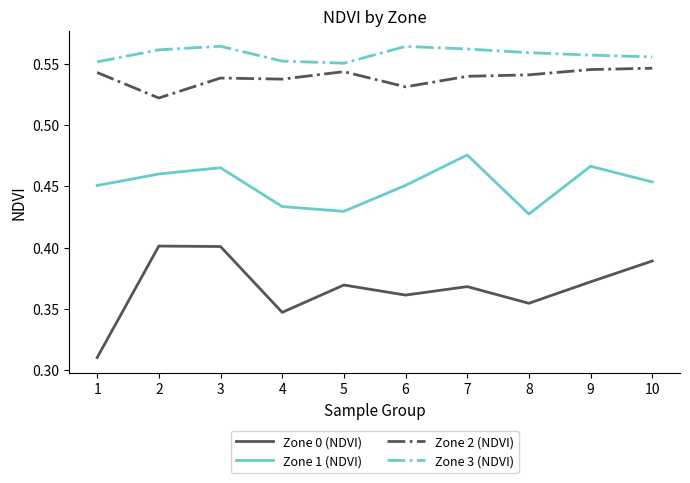

Rank the series at 9 from lowest to highest value.

Zone 0 (NDVI), Zone 1 (NDVI), Zone 2 (NDVI), Zone 3 (NDVI)